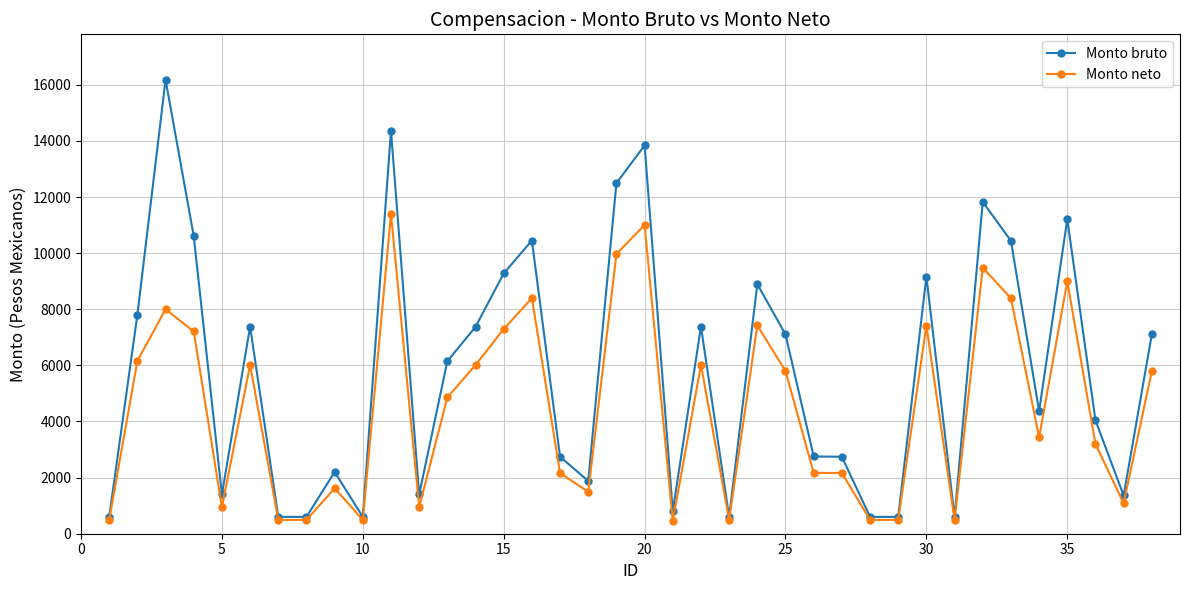

Rank the series by their average value, from lowest to highest.

Monto neto, Monto bruto